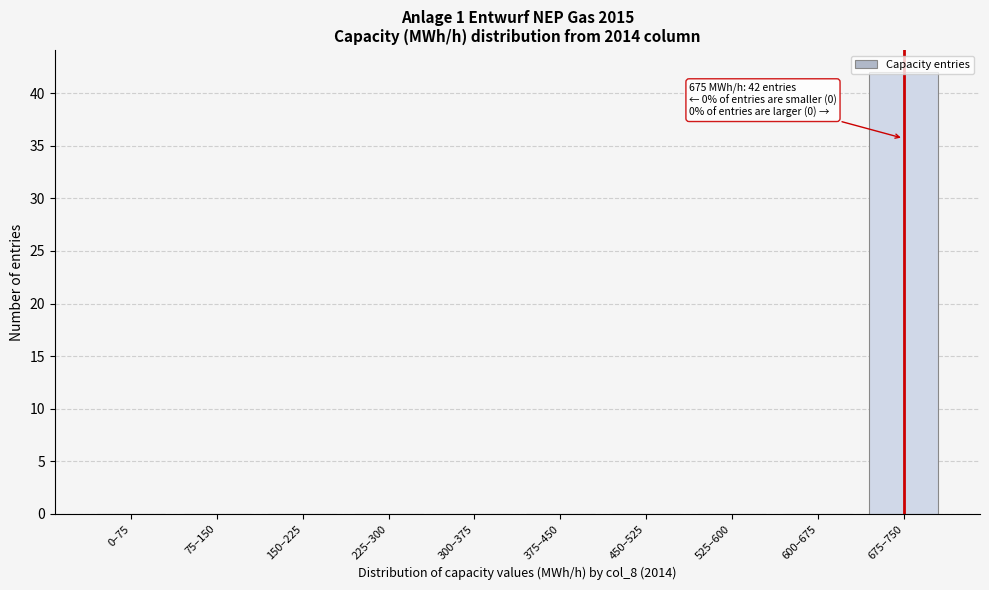

What is the sum of all values?

42